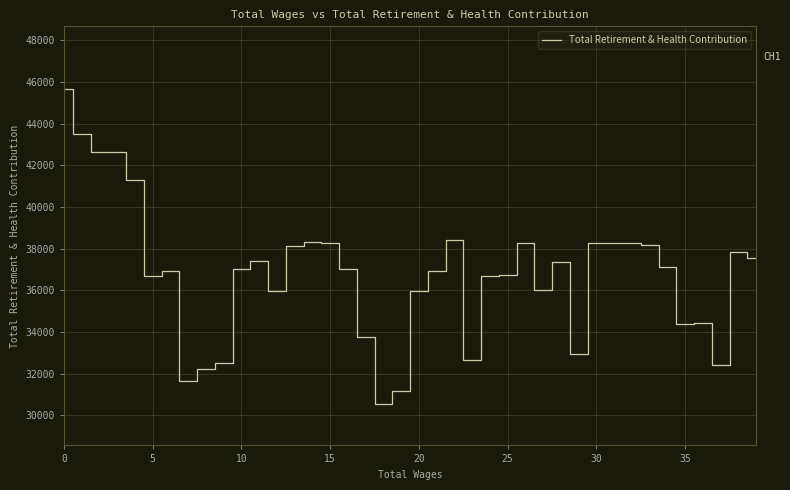

What is the minimum value shown in the chart?

30558